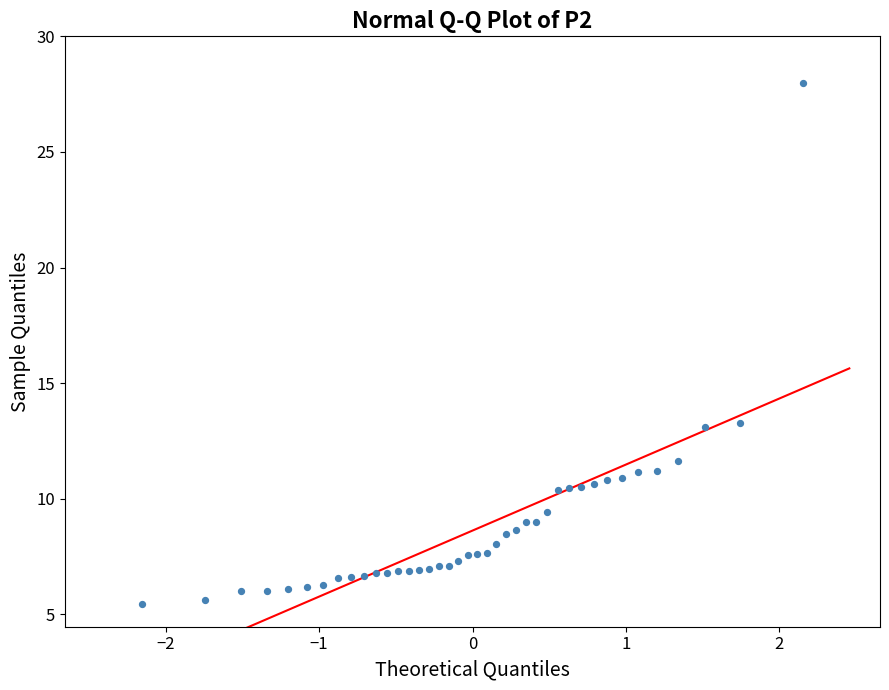

What is the range of X values (max minus min)?

4.3